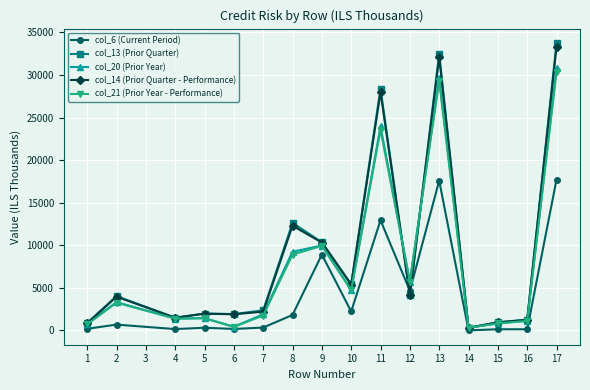

Does the chart have visible grid lines?

Yes